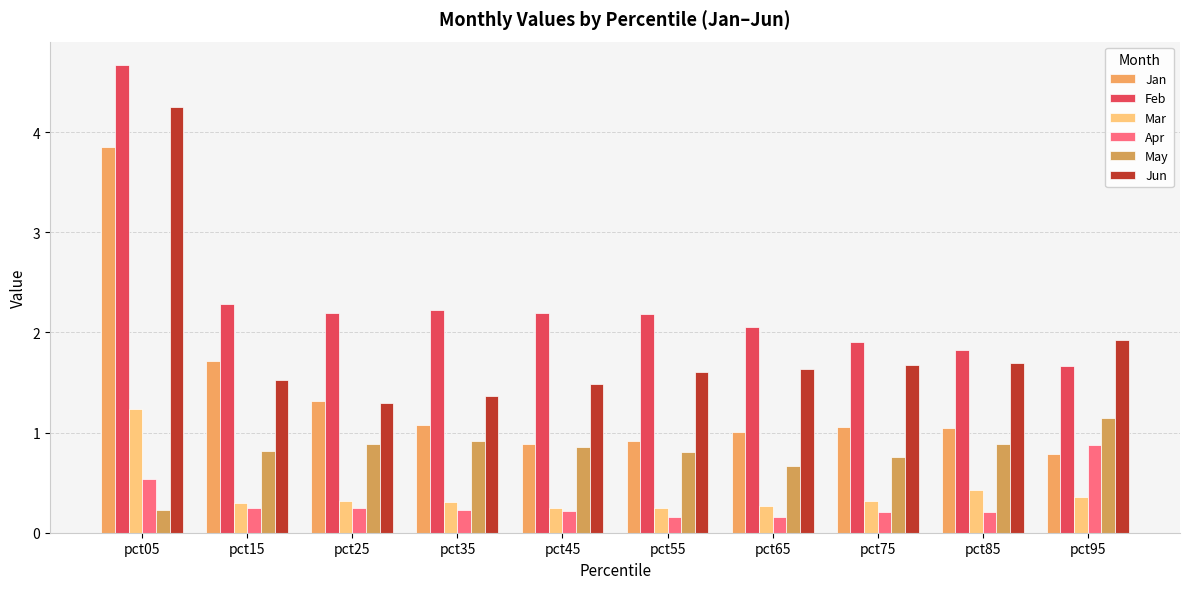

What is the sum of the Jun values at pct95 and pct65?

3.6